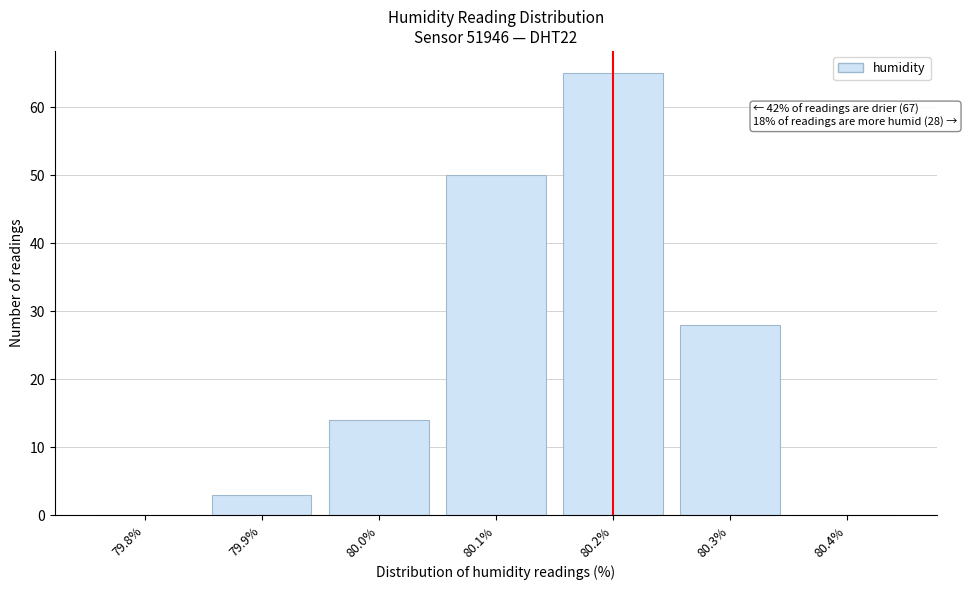

Reading right to left, what are all the values shown in this chart?

80.4%=0	80.3%=28	80.2%=65	80.1%=50	80.0%=14	79.9%=3	79.8%=0